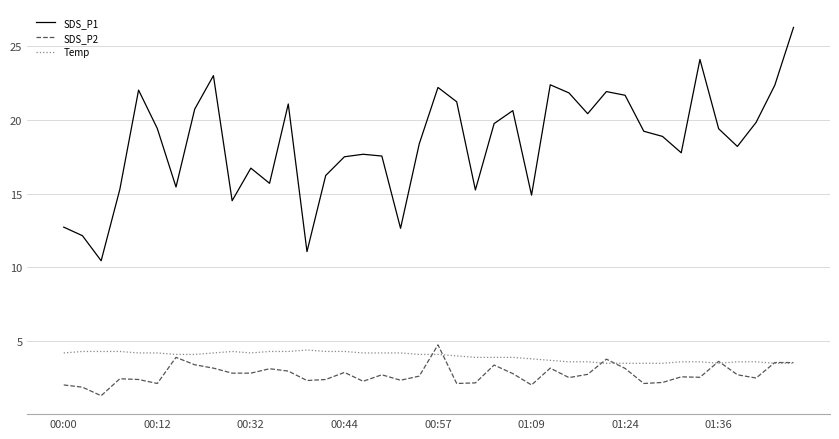

What is the highest value of the Temp series?

4.4